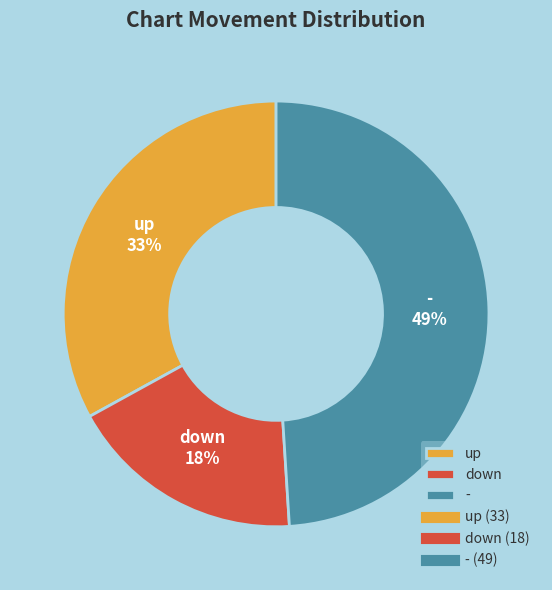

Approximately how many times larger is the value at down compared to -?

0.4